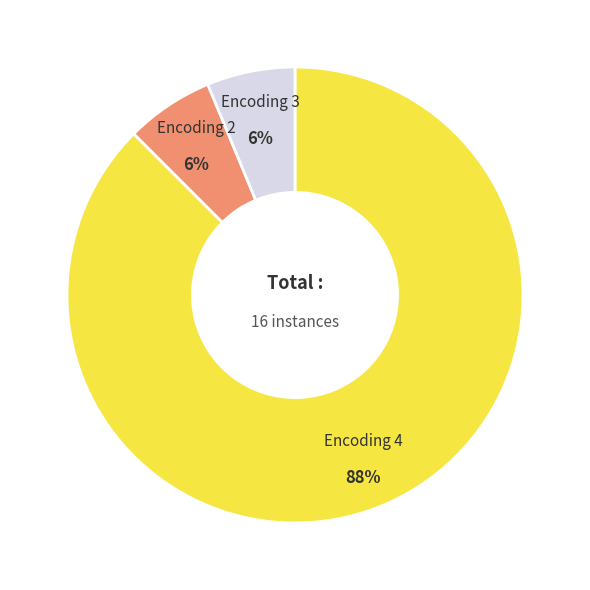

Does any single category account for the majority?

Yes